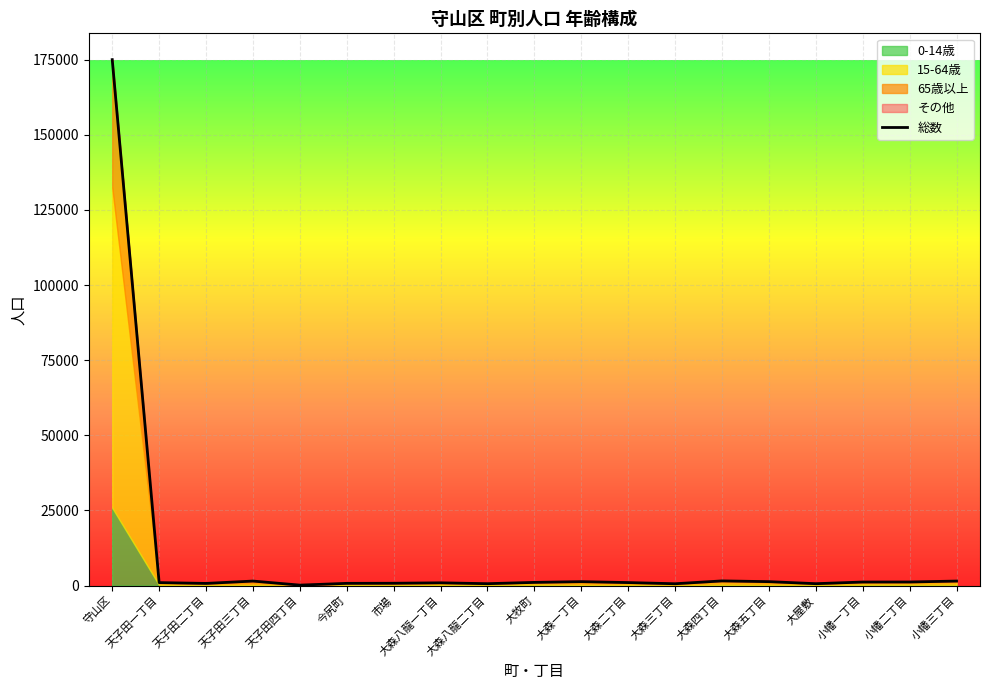

Reading left to right, list all the values displayed in this chart.

174999	988	715	1500	147	740	769	914	628	1058	1307	998	608	1552	1306	628	1177	1190	1499